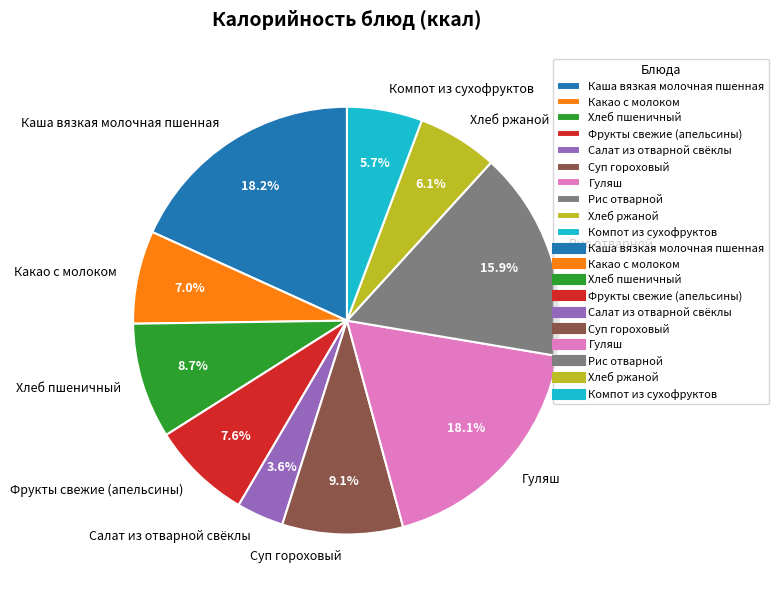

Is the sum of Гуляш and Компот из сухофруктов greater than half?

No